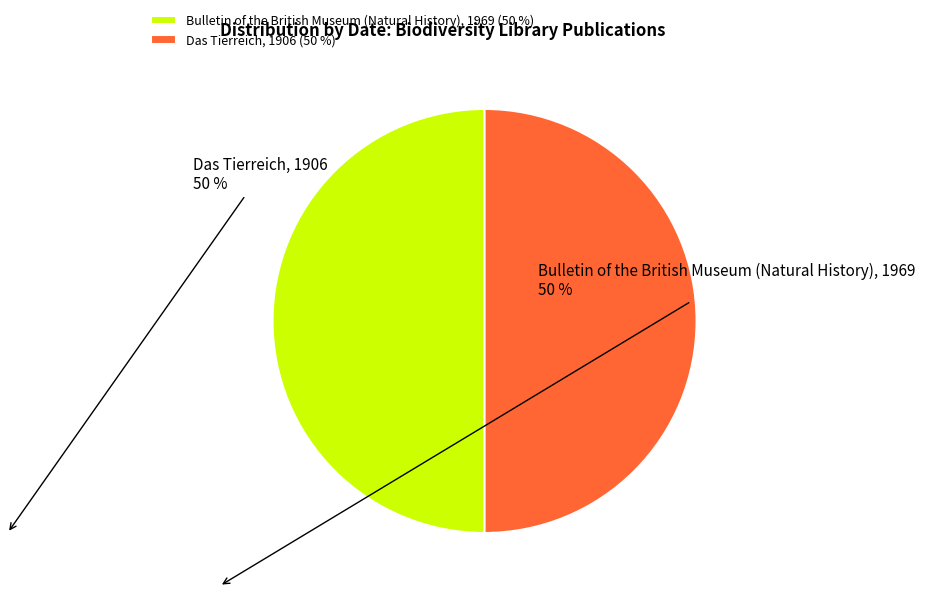

Is the sum of Das Tierreich, 1906 and Bulletin of the British Museum (Natural History), 1969 greater than half?

Yes